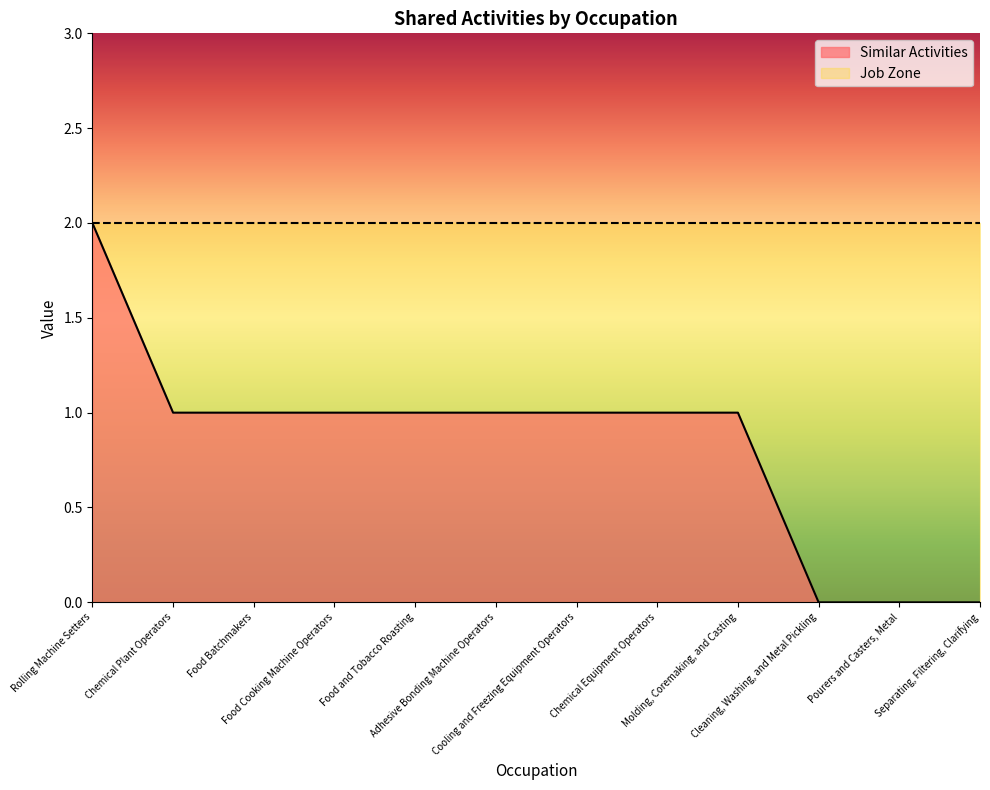

Is it true that the value at Adhesive Bonding Machine Operators is 2?

False